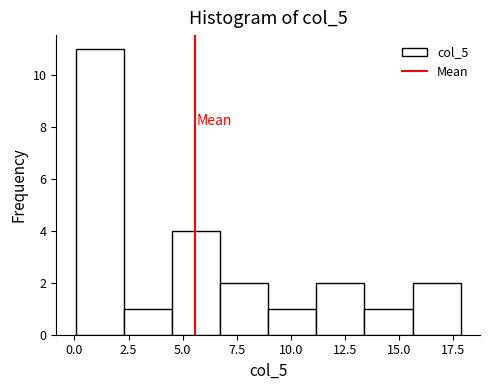

Reading left to right, transcribe this chart: for each bar, give the range it covers on the x-axis and its height. Neither the bar edges nor the heights are printed on the chart, so give them approximately, as read against the axes.

0.0 to 2.5: 11
2.5 to 4.5: 1
4.5 to 6.5: 4
6.5 to 9.0: 2
9.0 to 11.0: 1
11.0 to 13.5: 2
13.5 to 15.5: 1
15.5 to 18.0: 2